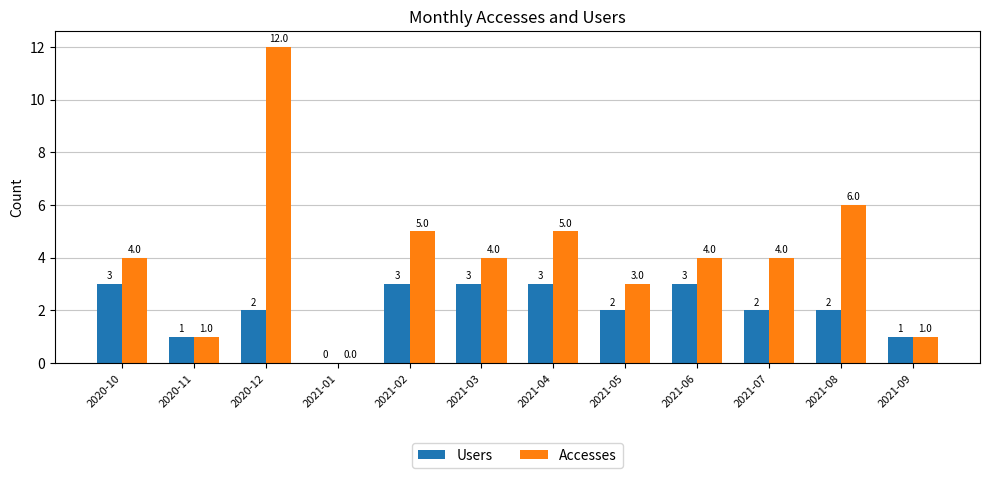

Which category has the highest value in the Accesses series?

2020-12